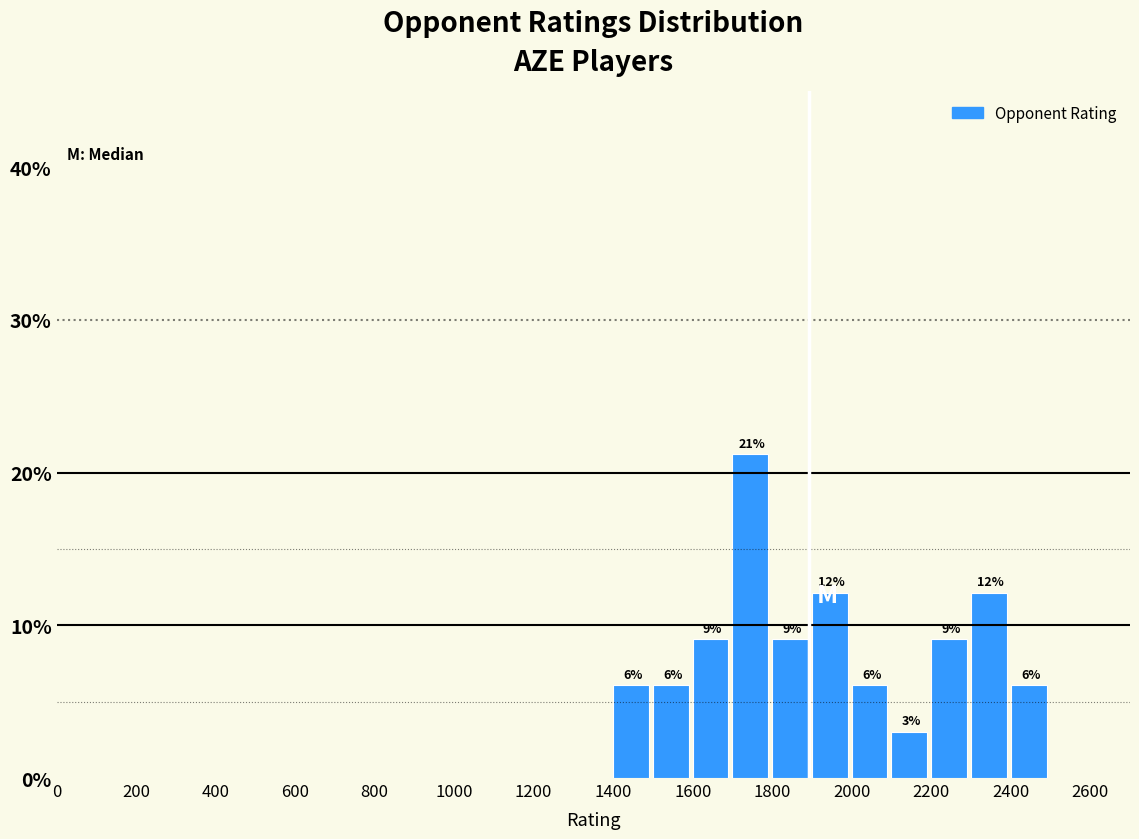

Over which range of the x-axis is the bar tallest?

1700 to 1800